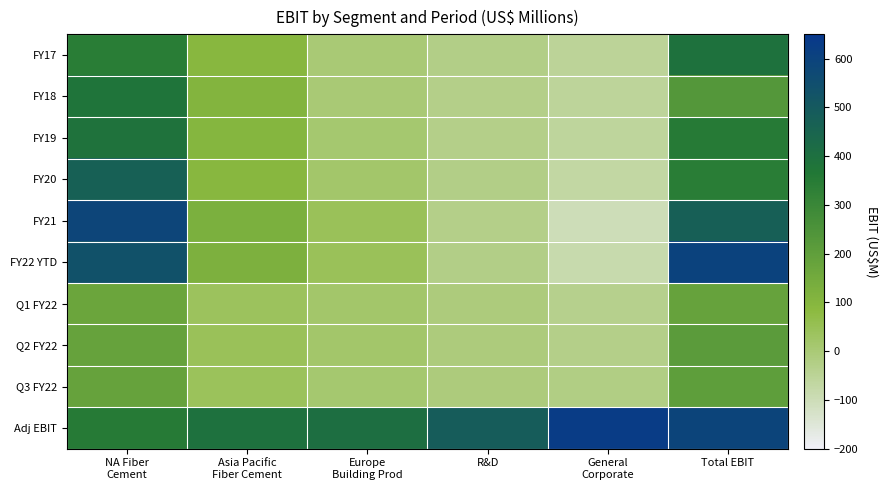

What is the smallest value displayed?

-101.1